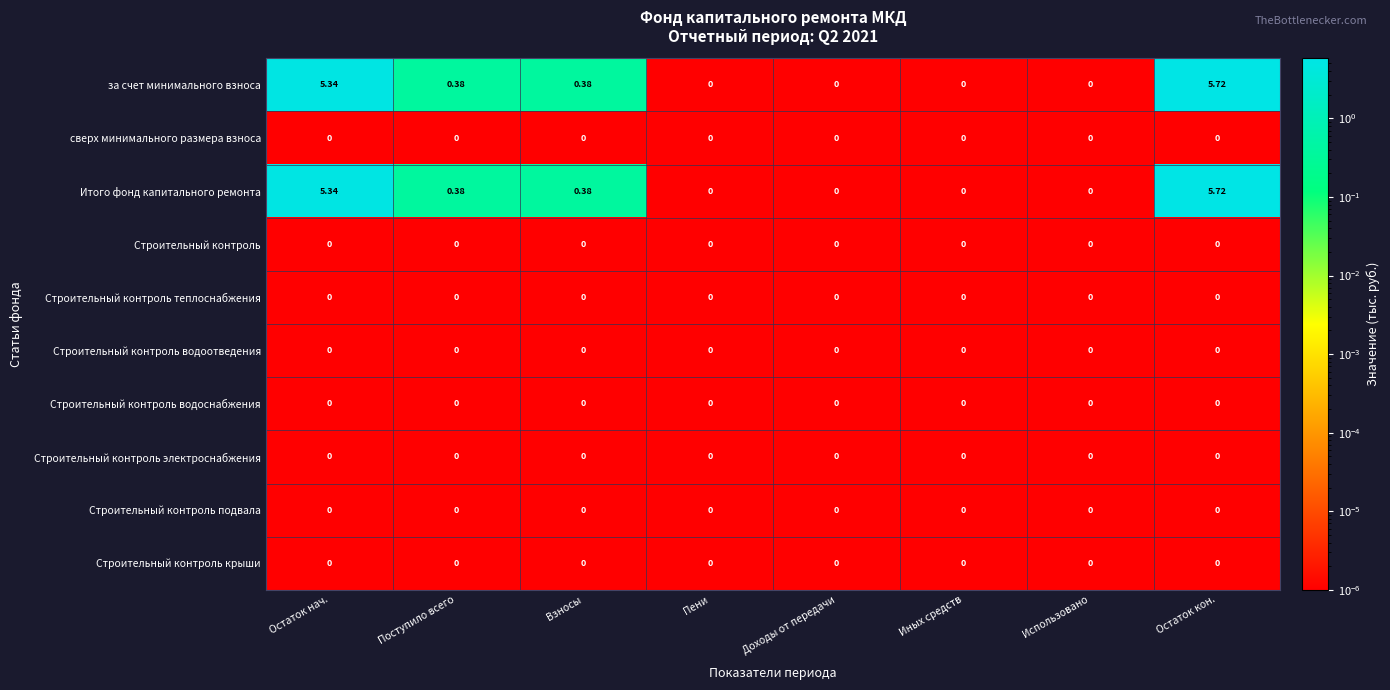

At which category is the sum across all series the highest?

Остаток кон.